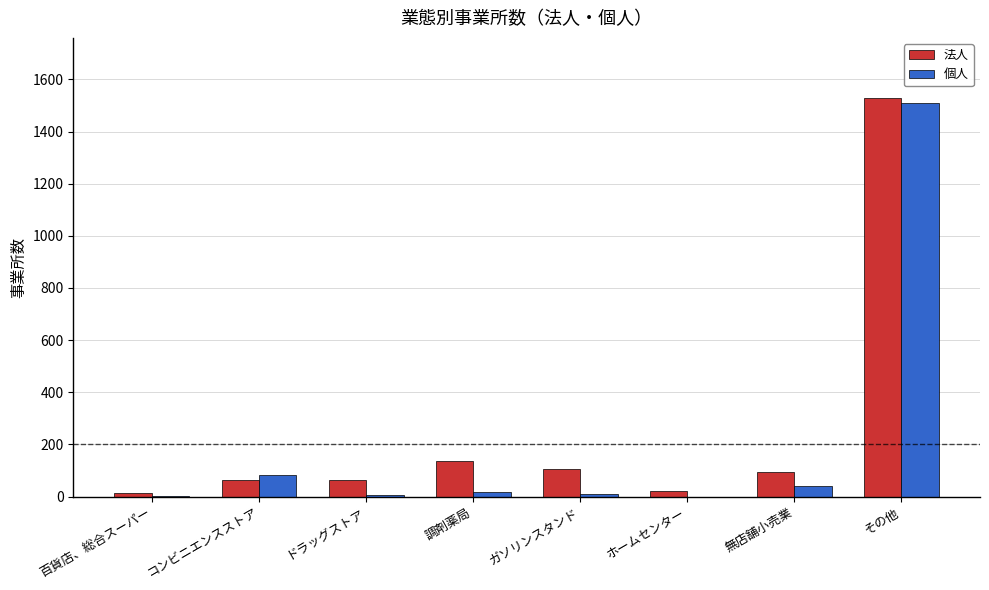

What is the spread (max minus min) of values at ガソリンスタンド?

97